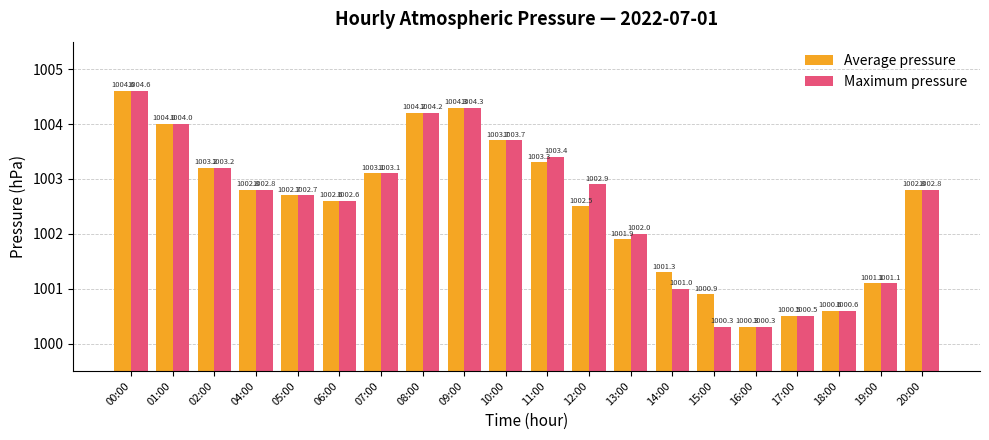

What is the difference between the maximum and minimum values in the Average pressure series?

4.3